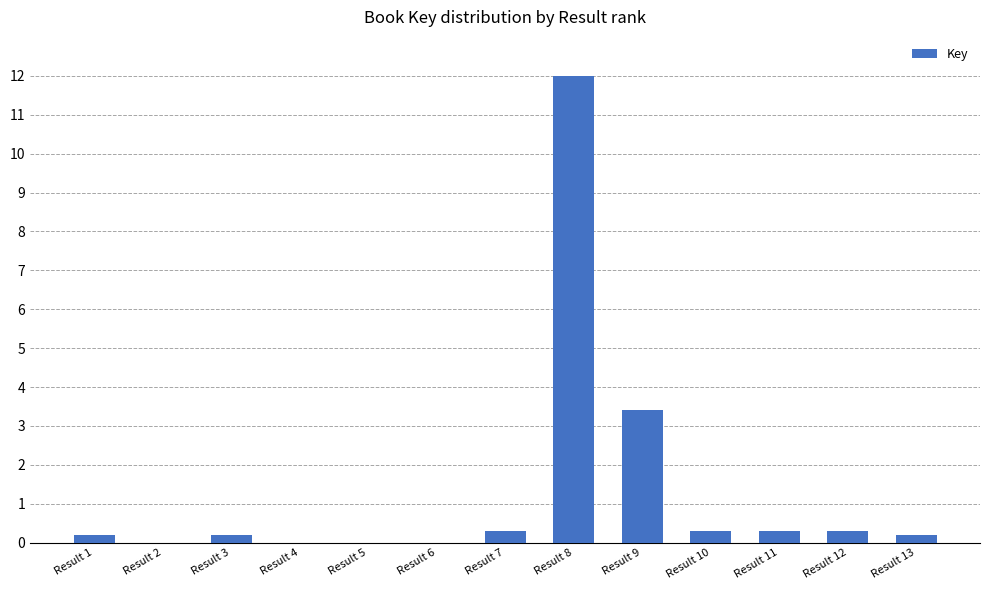

Does the chart contain stacked bars?

No